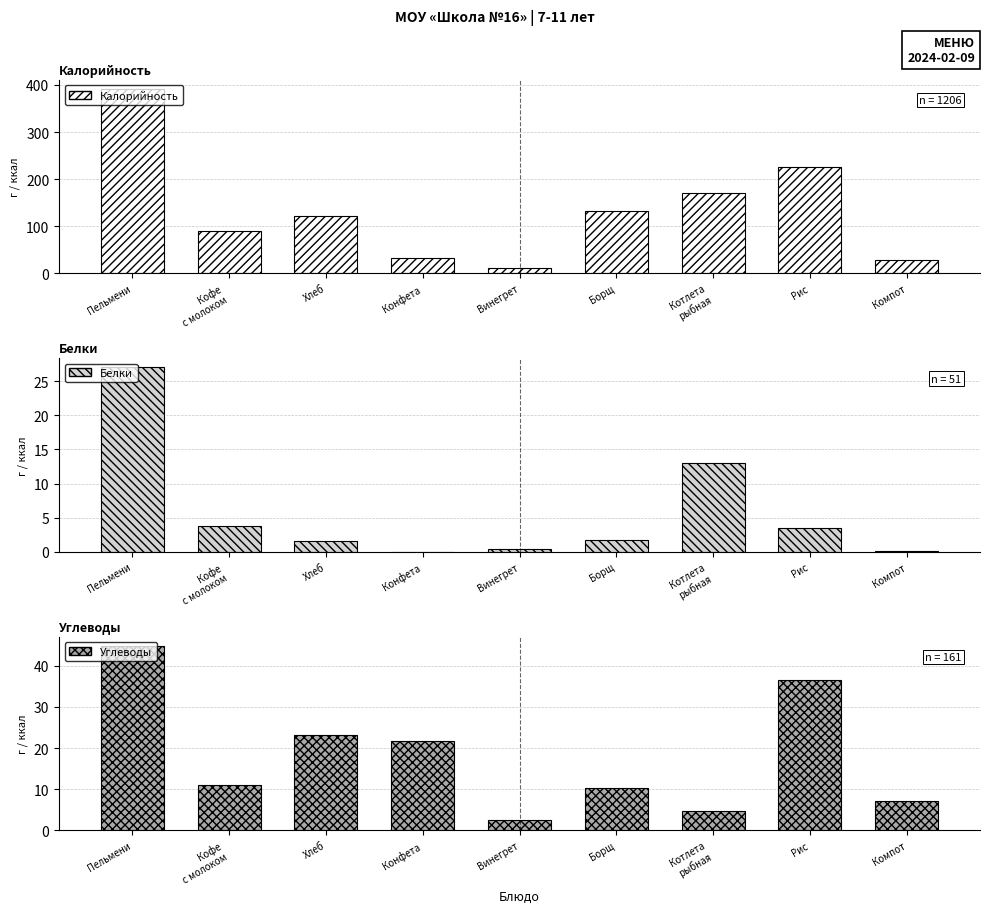

Reading right to left, extract all data points from this chart.

Калорийность: Компот=29.3	Рис=226.6	Котлета
рыбная=170.9	Борщ=132.3	Винегрет=11.5	Конфета=32.4	Хлеб=120.9	Кофе
с молоком=90.8	Пельмени=391.9
Белки: Компот=0.1	Рис=3.5	Котлета
рыбная=12.9	Борщ=1.7	Винегрет=0.4	Конфета=0.0	Хлеб=1.6	Кофе
с молоком=3.8	Пельмени=27.0
Углеводы: Компот=7.2	Рис=36.5	Котлета
рыбная=4.7	Борщ=10.4	Винегрет=2.5	Конфета=21.6	Хлеб=23.1	Кофе
с молоком=11.1	Пельмени=44.9